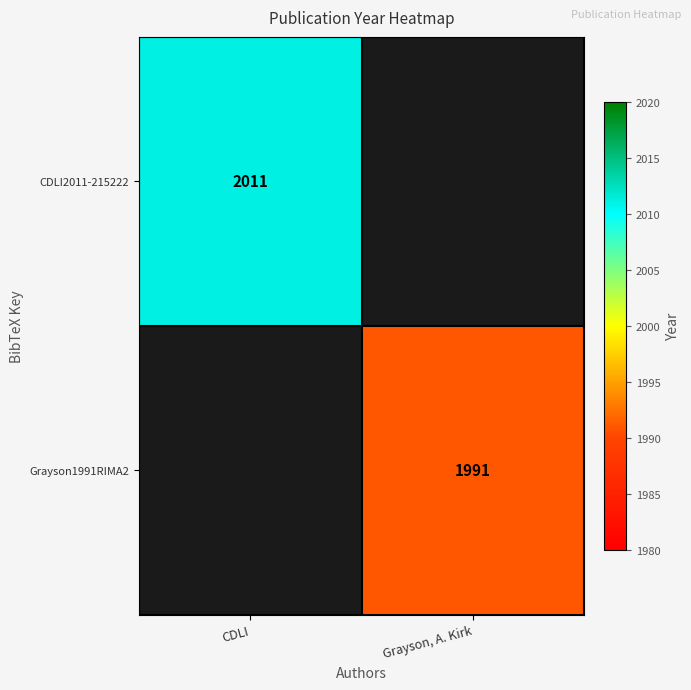

Is the value of Grayson1991RIMA2 at Grayson, A. Kirk greater than the value of CDLI2011-215222 at CDLI?

No